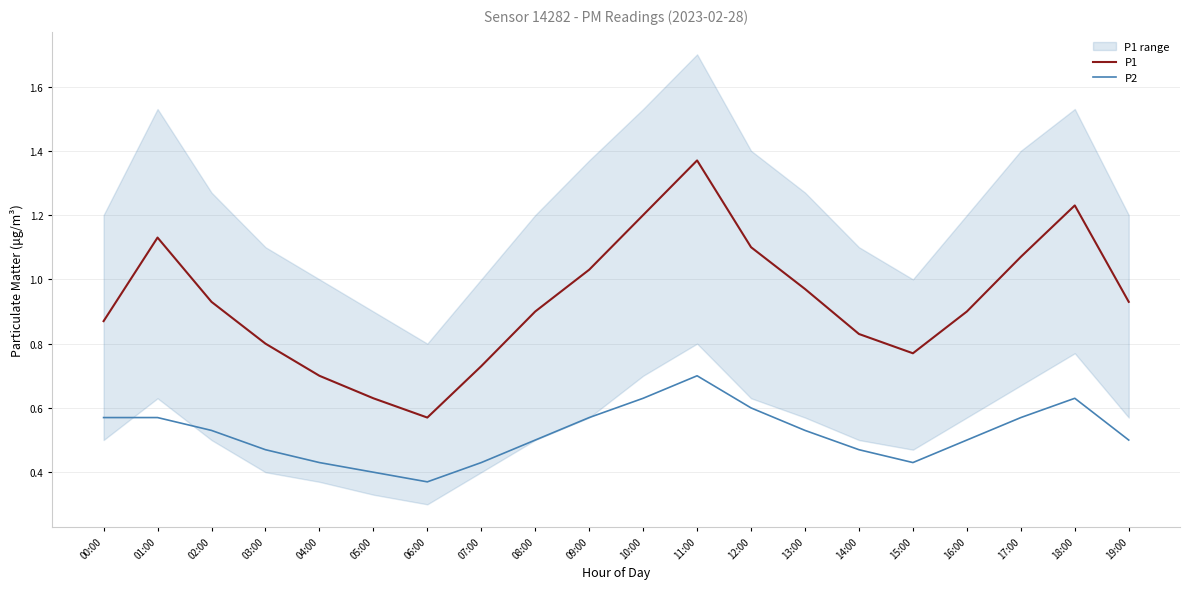

What is the difference between the maximum and second lowest values in the P1 series?

0.7